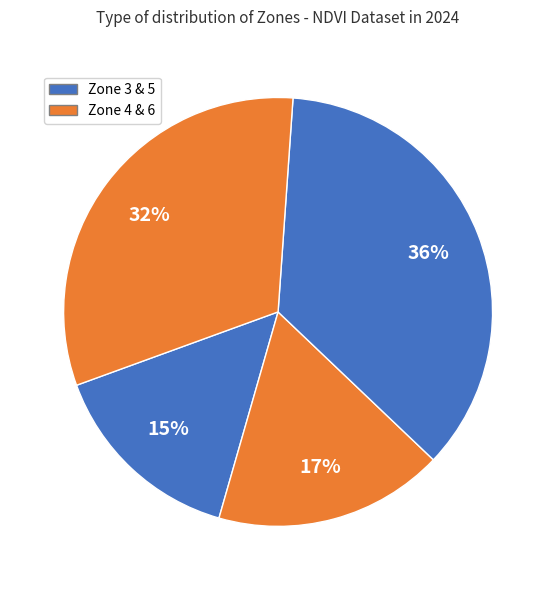

How many slices are in this pie chart?

4